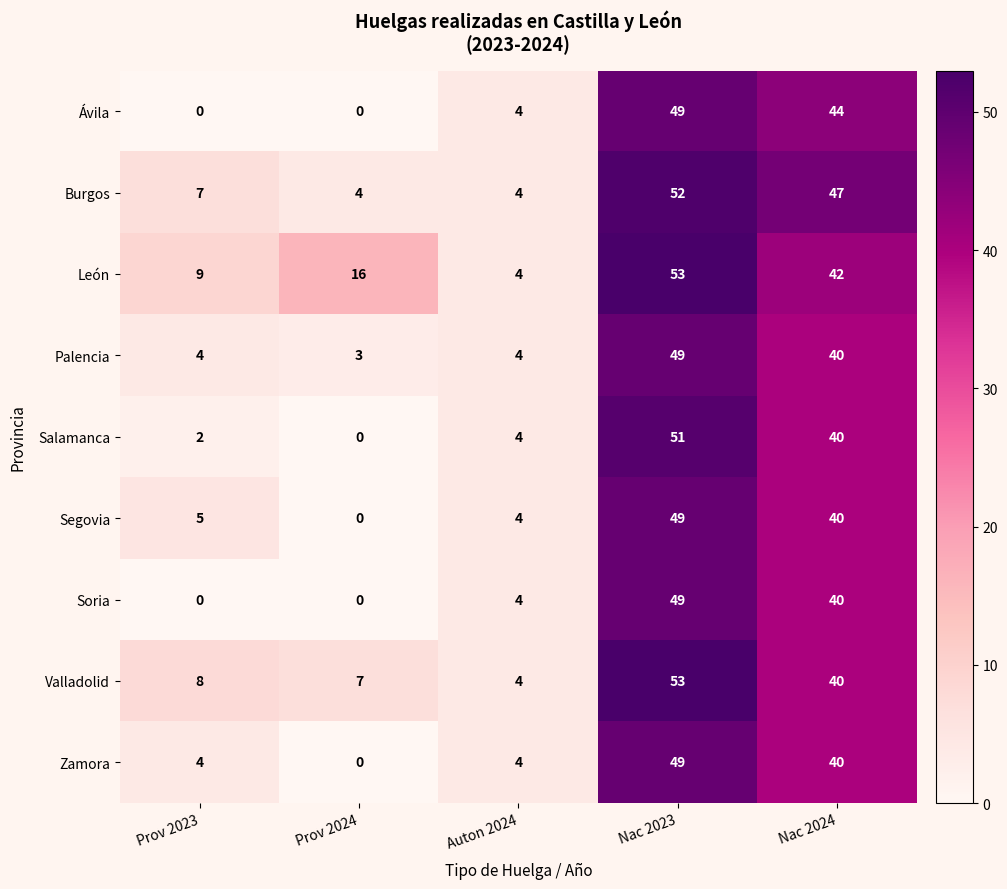

Which series changed the most between Prov 2024 and Nac 2024?

Ávila